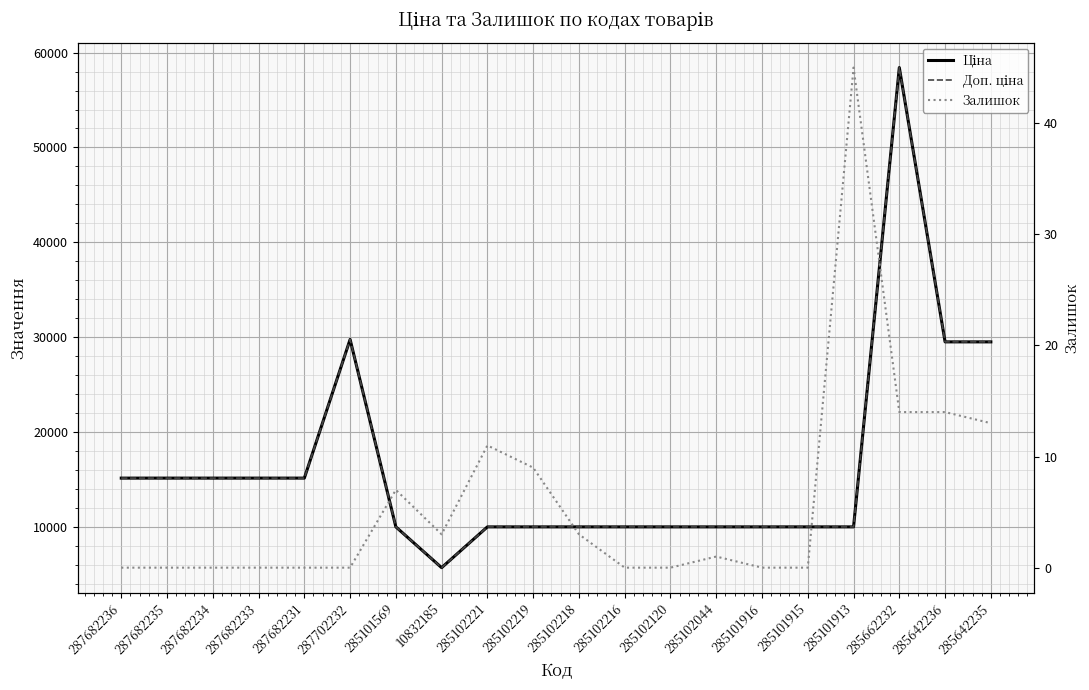

Between 285101569 and 285662232, which series saw the biggest shift?

Ціна